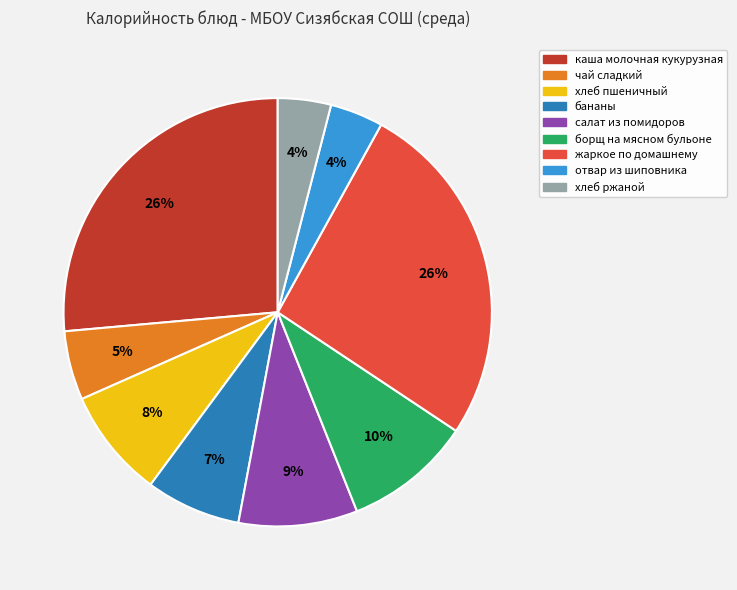

The хлеб пшеничный slice represents 22% of the pie. True or false?

False